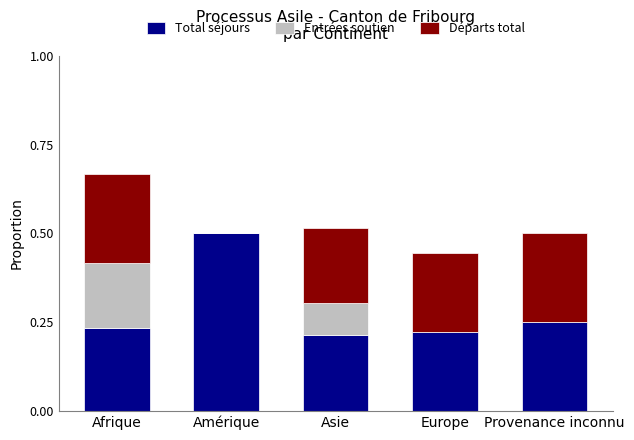

Is it true that Total séjours equals 0.3 at Asie?

False